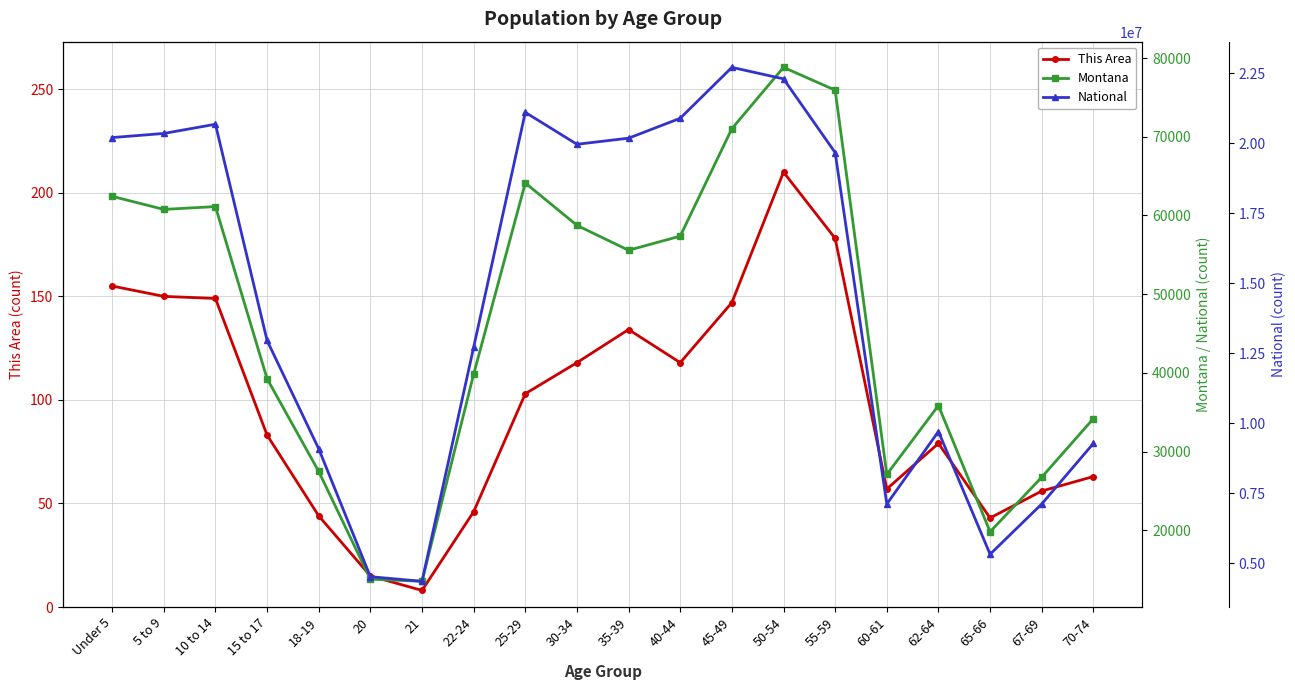

True or false: This Area has more than 0 points higher than both neighbors.

True